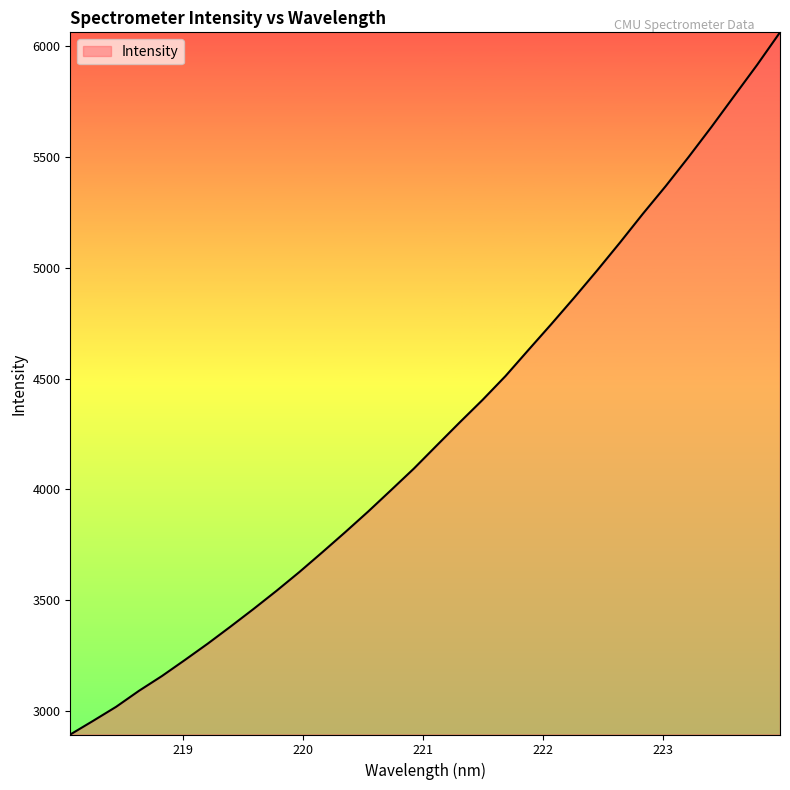

What is the maximum value shown in the chart?

6063.7